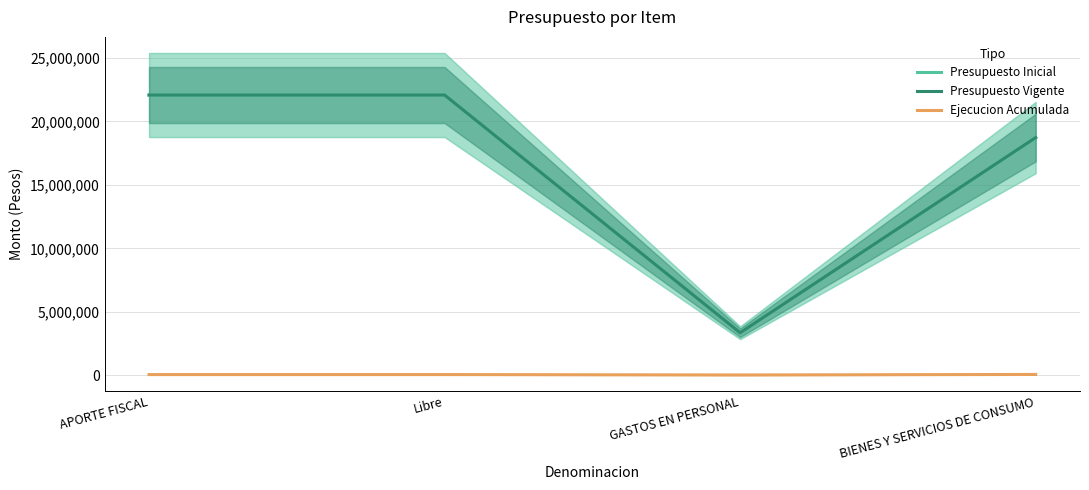

What is the greatest value displayed?

22082791